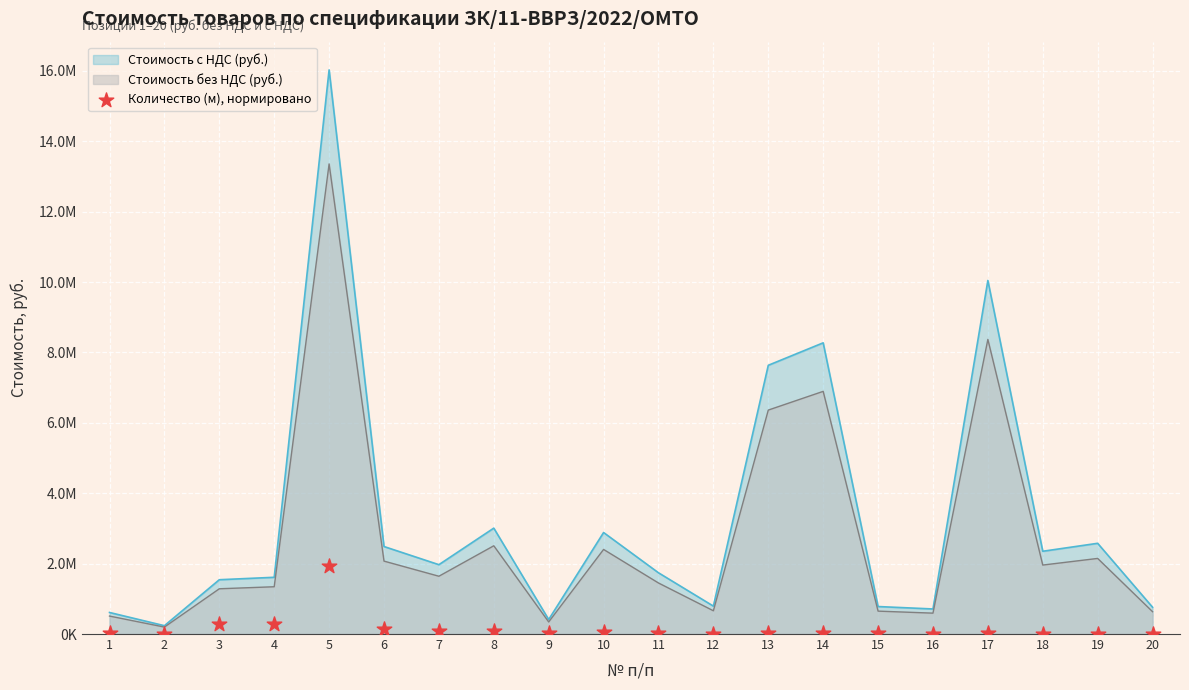

Which has a higher value, 20 or 13?

13